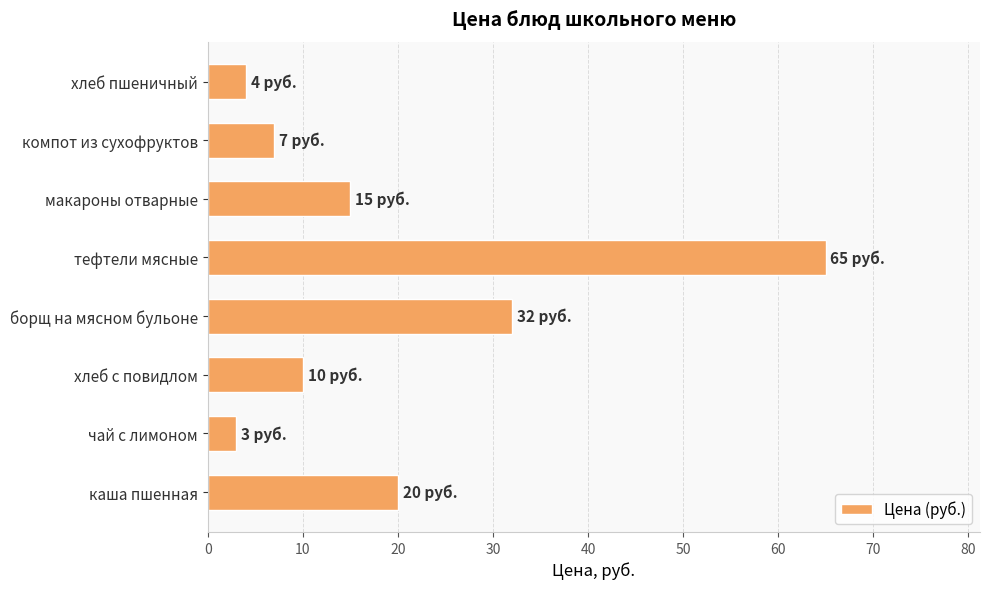

Where is the data nearest to the value 34?

борщ на мясном бульоне